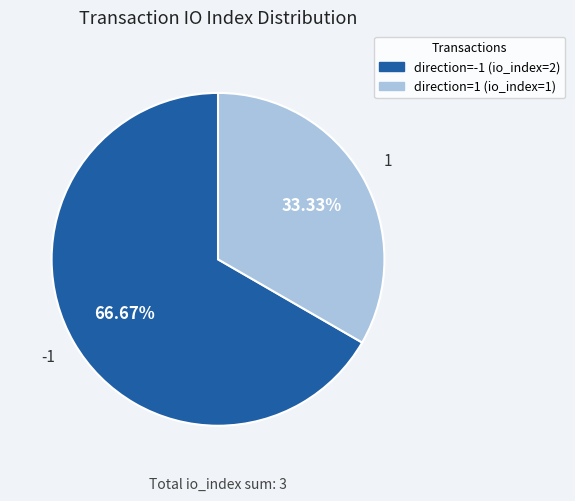

True or false: direction=1 (io_index=1) accounts for 33% of the total.

True